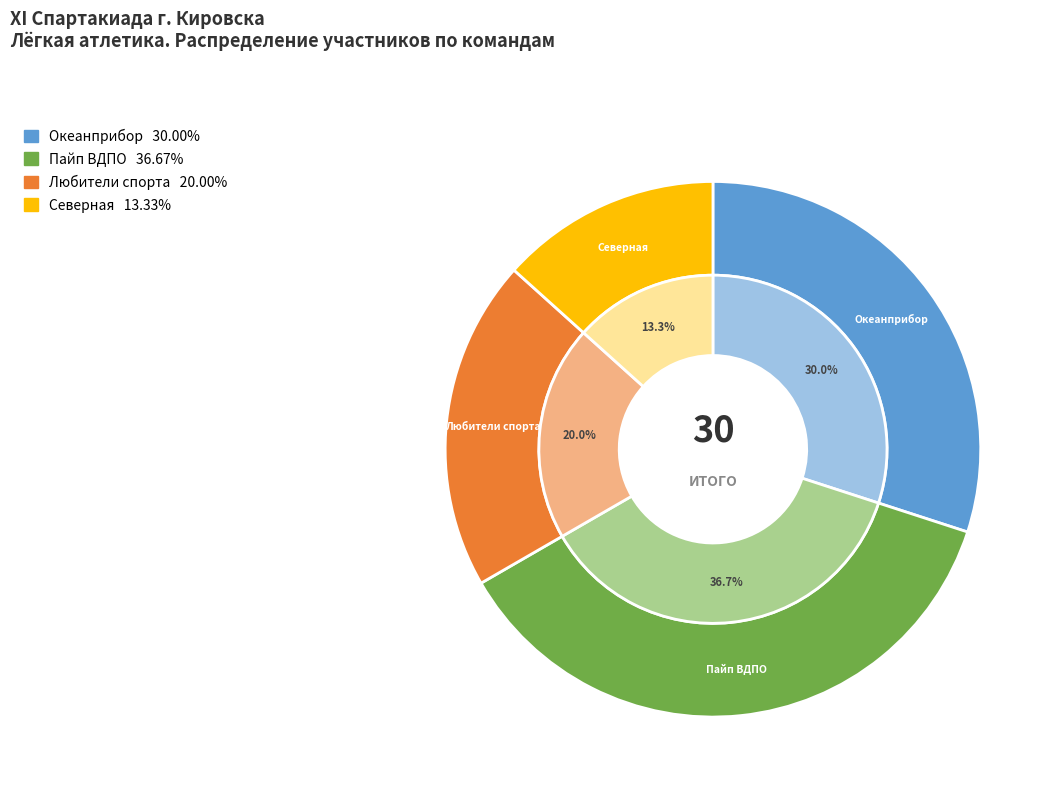

Rank the categories by value from lowest to highest.

Северная, Любители спорта, Океанприбор, Пайп ВДПО